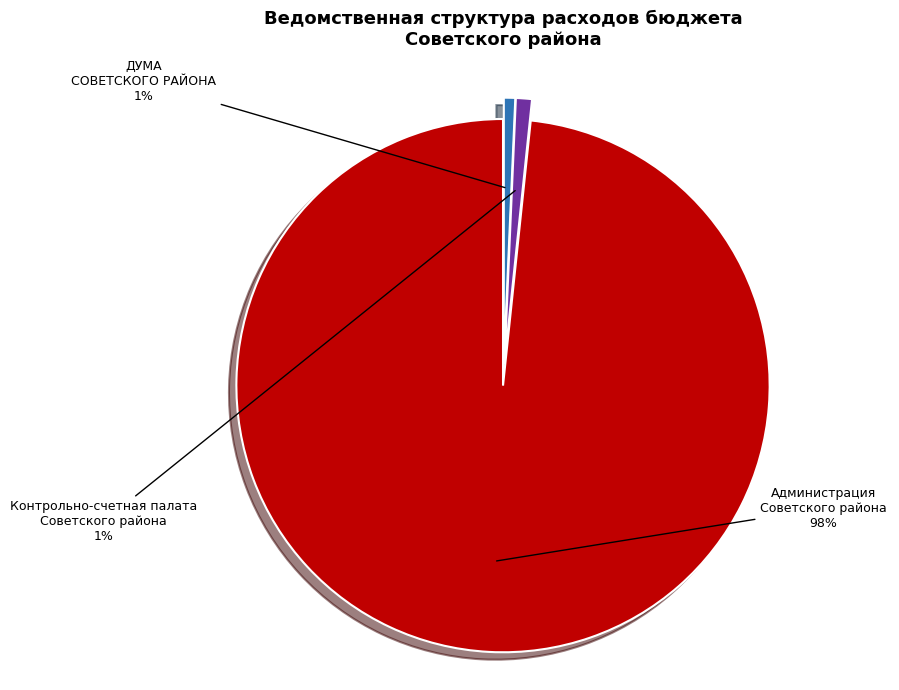

To the nearest percent, what is the combined percentage of Администрация Советского района and Контрольно-счетная палата Советского района?

99%